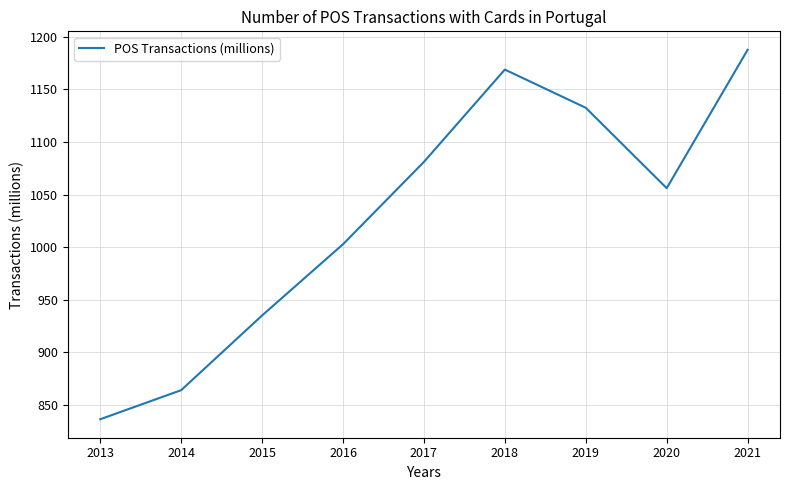

Reading left to right, what are all the values shown in this chart?

836.1	863.8	934.9	1002.6	1081.0	1168.9	1132.5	1056.0	1187.7